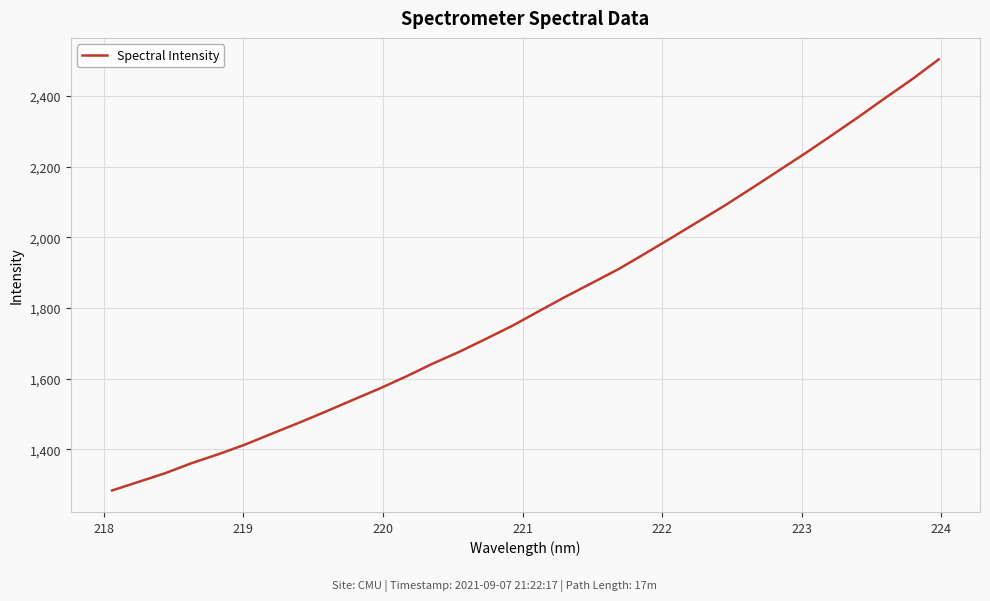

Count the number of data series in this chart.

1